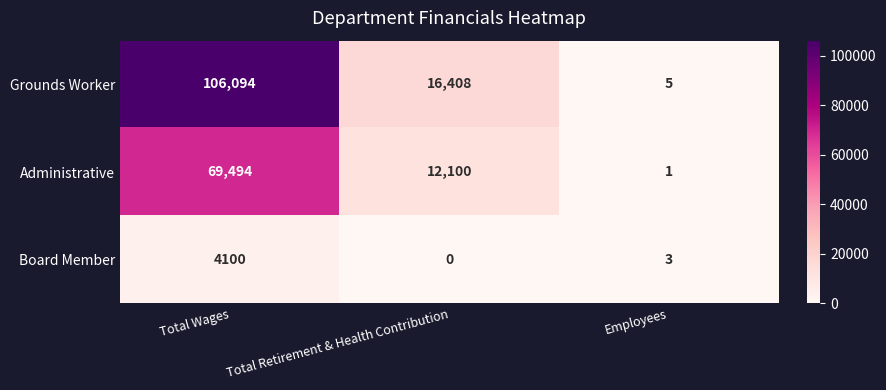

Which series has the largest total across all categories?

Grounds Worker